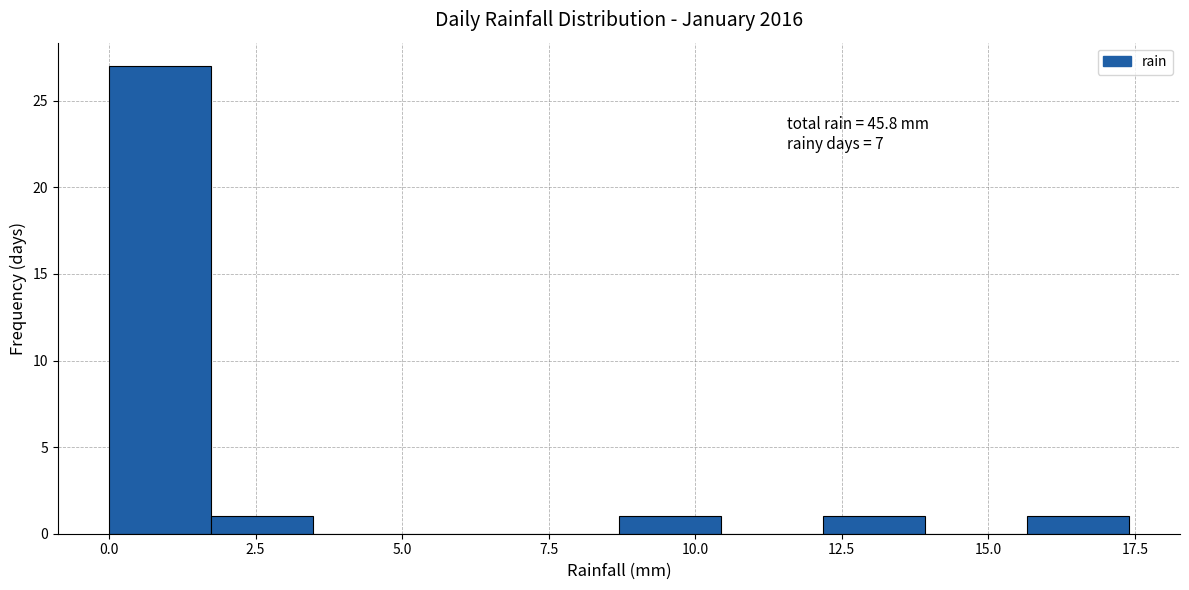

Around what value on the x-axis is the tallest bar? Give the approximate position of its centre, as read against the axis.

1.0